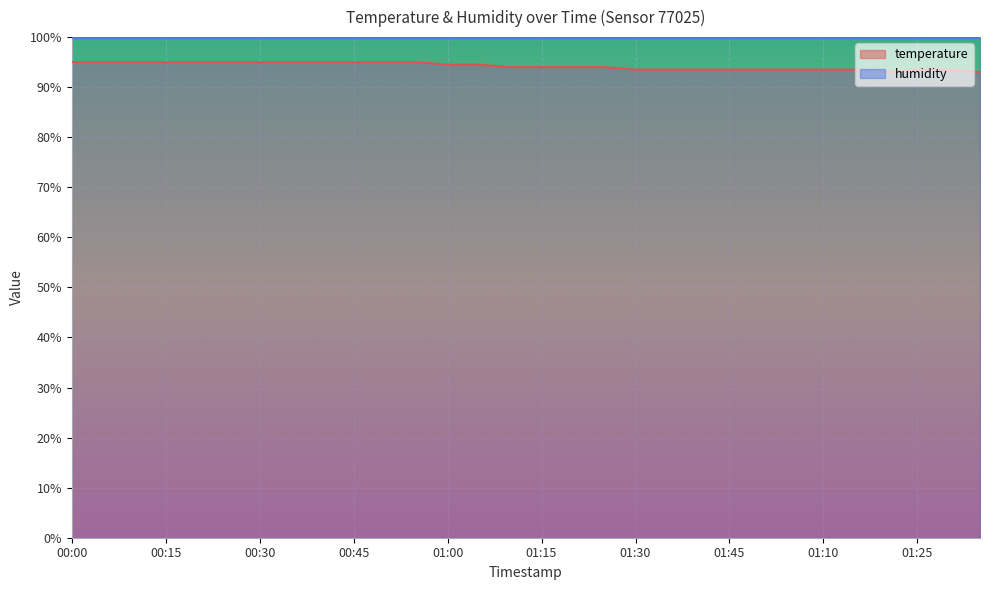

Where does the data first go above 94?

00:00